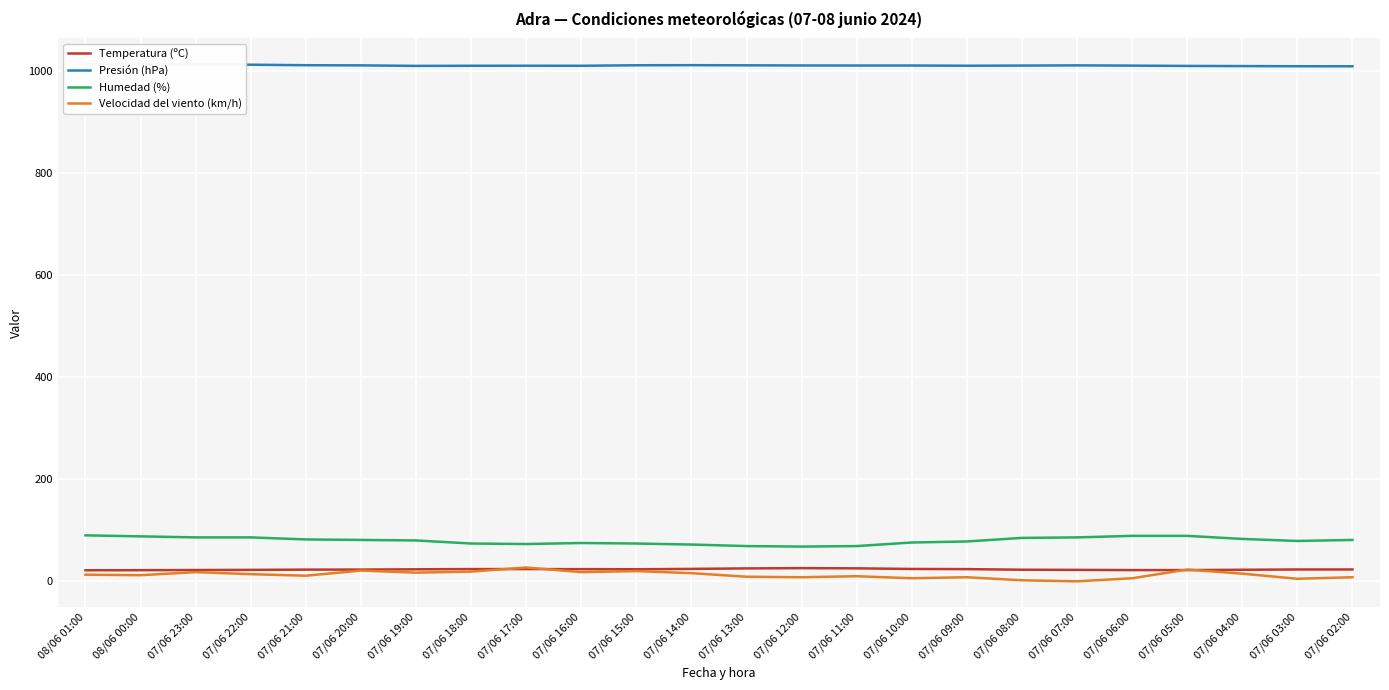

Reading left to right, extract all data points from this chart.

Temperatura (ºC): 08/06 01:00=21.6	08/06 00:00=21.8	07/06 23:00=22.1	07/06 22:00=22.4	07/06 21:00=22.9	07/06 20:00=23.0	07/06 19:00=23.5	07/06 18:00=24.0	07/06 17:00=24.0	07/06 16:00=23.8	07/06 15:00=23.6	07/06 14:00=24.3	07/06 13:00=25.3	07/06 12:00=25.8	07/06 11:00=25.4	07/06 10:00=24.2	07/06 09:00=23.9	07/06 08:00=22.7	07/06 07:00=22.4	07/06 06:00=22.0	07/06 05:00=22.0	07/06 04:00=22.6	07/06 03:00=23.2	07/06 02:00=23.2
Presión (hPa): 08/06 01:00=1012.2	08/06 00:00=1012.3	07/06 23:00=1011.9	07/06 22:00=1011.4	07/06 21:00=1010.4	07/06 20:00=1010.1	07/06 19:00=1009.1	07/06 18:00=1009.3	07/06 17:00=1009.4	07/06 16:00=1009.3	07/06 15:00=1010.3	07/06 14:00=1010.5	07/06 13:00=1010.2	07/06 12:00=1009.9	07/06 11:00=1009.8	07/06 10:00=1009.8	07/06 09:00=1009.4	07/06 08:00=1009.7	07/06 07:00=1010.1	07/06 06:00=1009.6	07/06 05:00=1009.0	07/06 04:00=1008.7	07/06 03:00=1008.4	07/06 02:00=1008.3
Humedad (%): 08/06 01:00=90.0	08/06 00:00=88.0	07/06 23:00=86.0	07/06 22:00=86.0	07/06 21:00=82.0	07/06 20:00=81.0	07/06 19:00=80.0	07/06 18:00=74.0	07/06 17:00=73.0	07/06 16:00=75.0	07/06 15:00=74.0	07/06 14:00=72.0	07/06 13:00=69.0	07/06 12:00=68.0	07/06 11:00=69.0	07/06 10:00=76.0	07/06 09:00=78.0	07/06 08:00=85.0	07/06 07:00=86.0	07/06 06:00=89.0	07/06 05:00=89.0	07/06 04:00=83.0	07/06 03:00=79.0	07/06 02:00=81.0
Velocidad del viento (km/h): 08/06 01:00=13.0	08/06 00:00=12.0	07/06 23:00=18.0	07/06 22:00=14.0	07/06 21:00=11.0	07/06 20:00=21.0	07/06 19:00=17.0	07/06 18:00=19.0	07/06 17:00=27.0	07/06 16:00=18.0	07/06 15:00=20.0	07/06 14:00=16.0	07/06 13:00=9.0	07/06 12:00=8.0	07/06 11:00=10.0	07/06 10:00=6.0	07/06 09:00=8.0	07/06 08:00=2.0	07/06 07:00=0.0	07/06 06:00=6.0	07/06 05:00=23.0	07/06 04:00=15.0	07/06 03:00=5.0	07/06 02:00=8.0